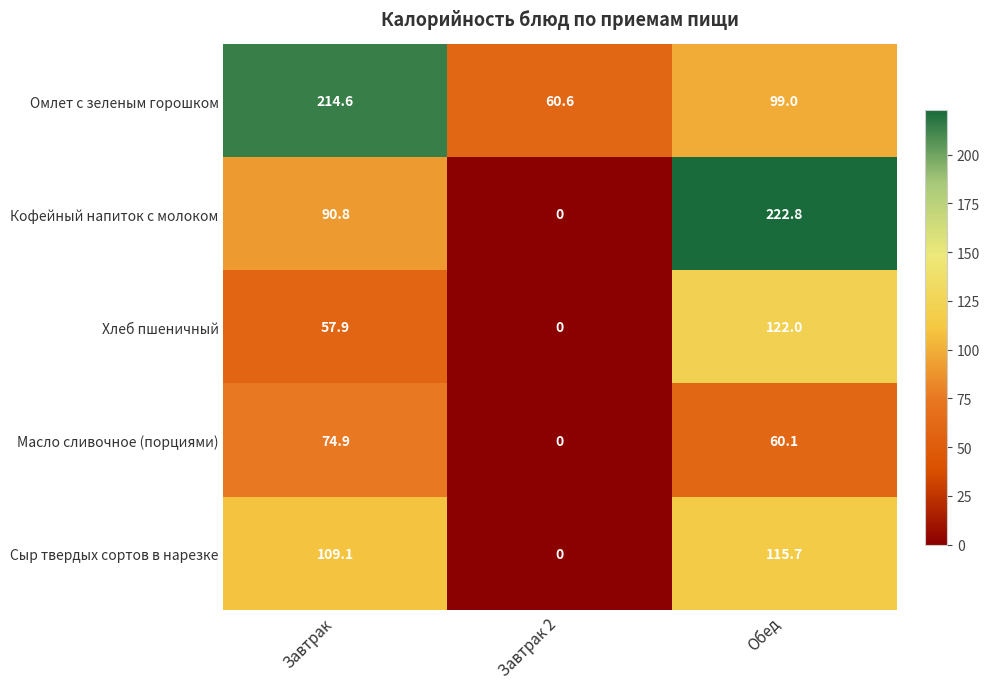

Which series changed the most between Завтрак and Обед?

Кофейный напиток с молоком